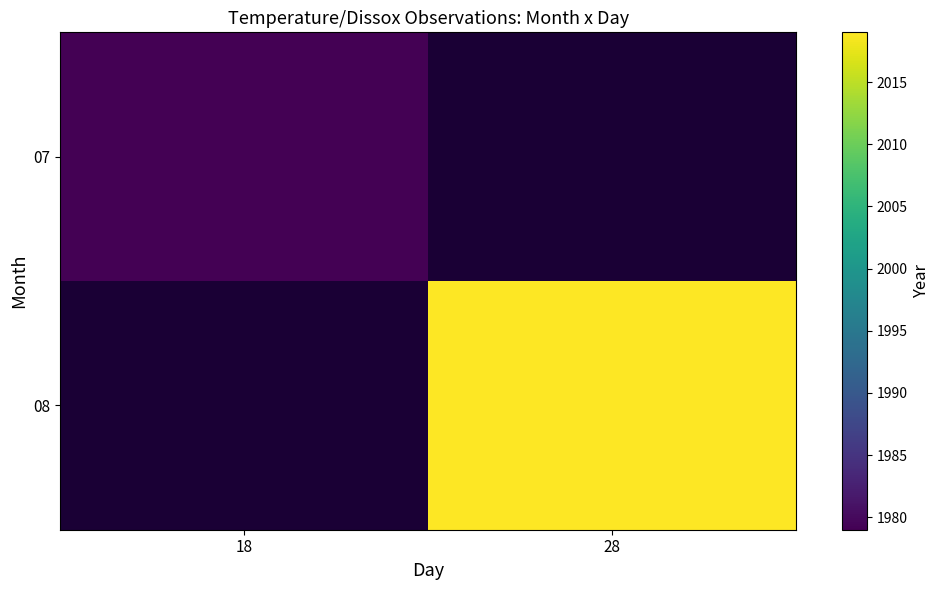

Which label corresponds to the largest value in the chart?

28